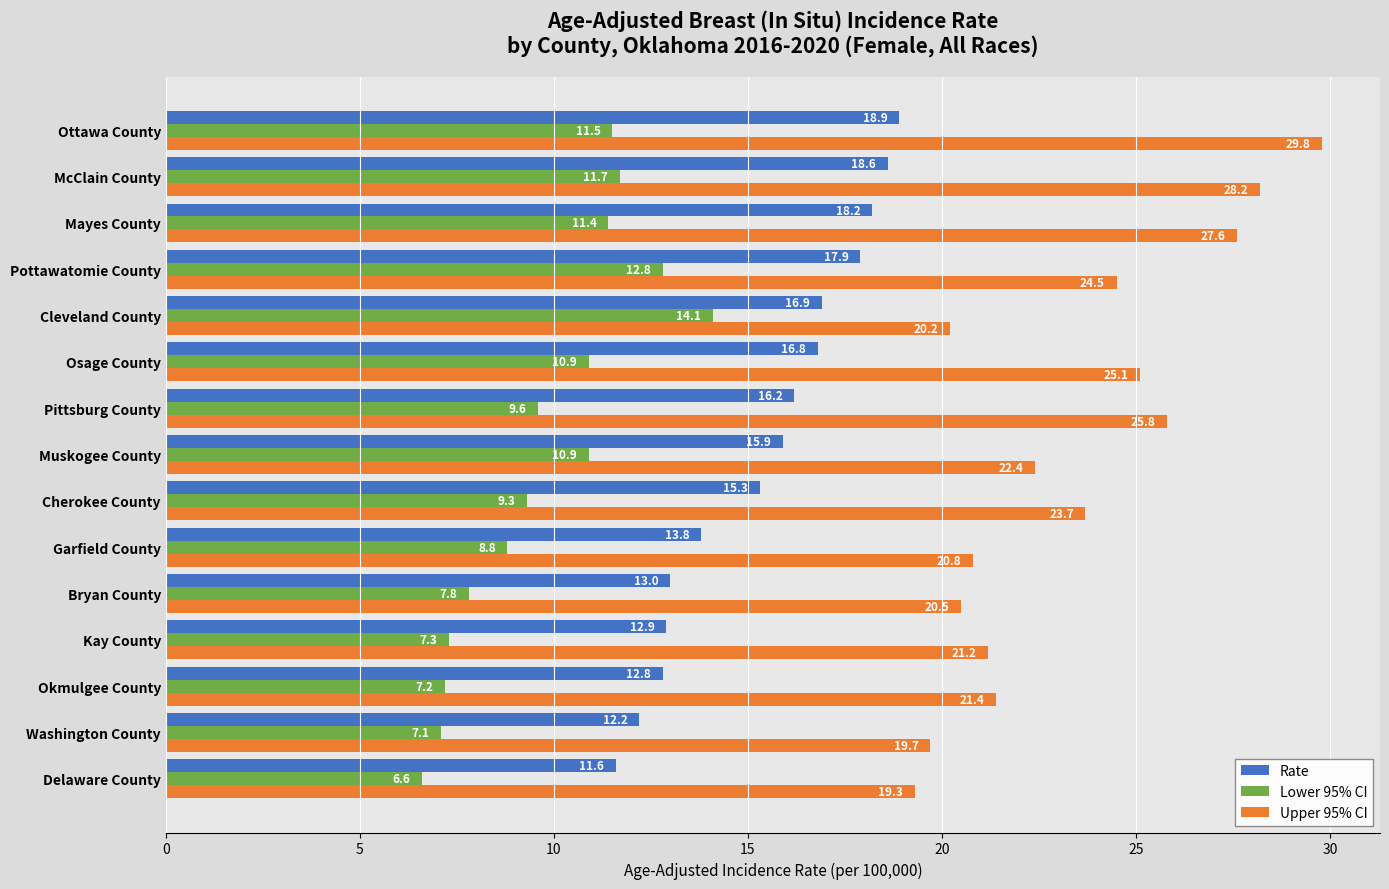

Where is Upper 95% CI nearest to the value 24?

Cherokee County